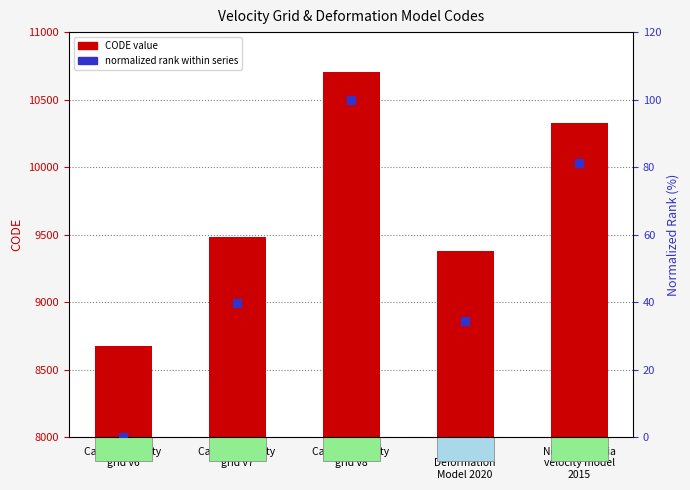

At how many categories does at least one series exceed 5742?

5